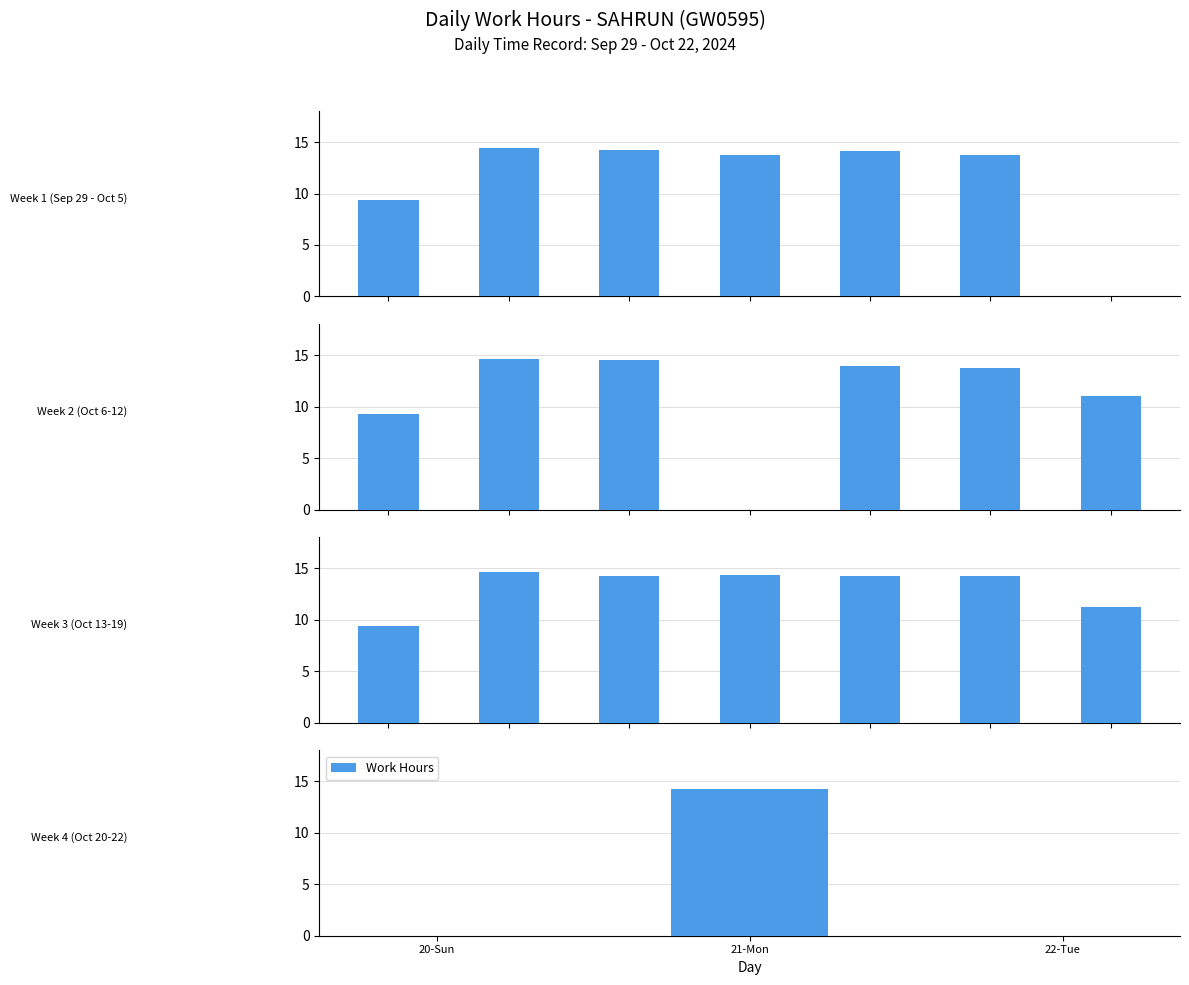

What is the value of the 2nd bar from the left?

14.2